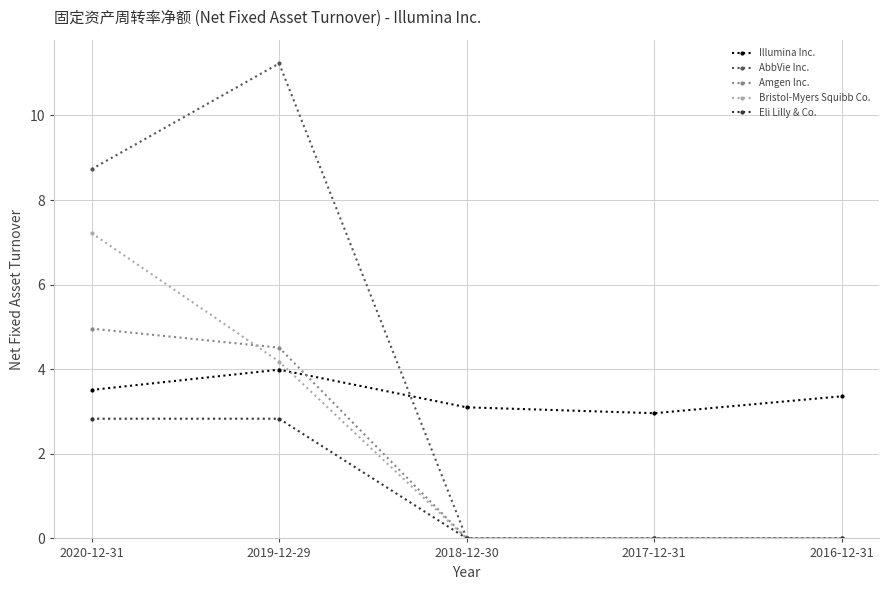

What are all the series names shown in the legend?

Illumina Inc., AbbVie Inc., Amgen Inc., Bristol-Myers Squibb Co., Eli Lilly & Co.